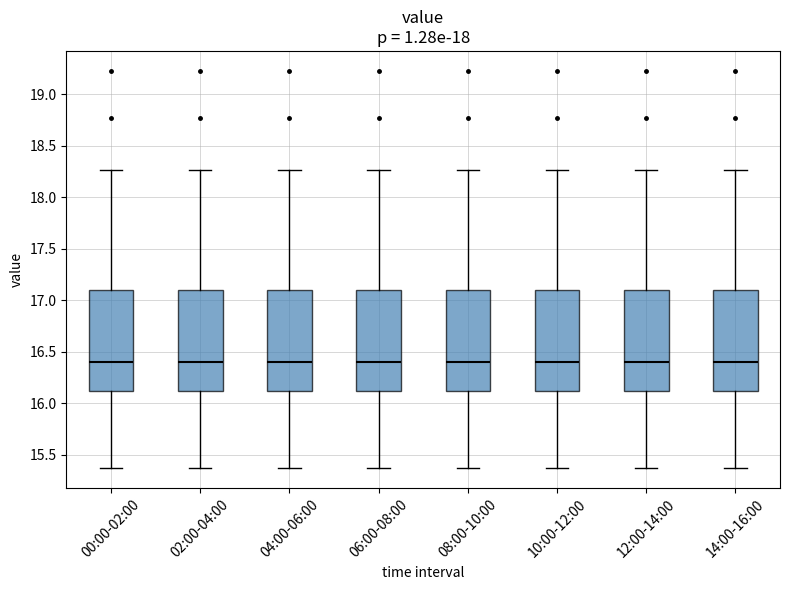

Reading left to right, transcribe this box plot: for each box, give where its median line is, the range the box spans, and where its two whiskers end, as read against the y-axis. The values are not printed on the chart, so give them approximately, as read against the axis.

00:00-02:00: median 16.40, box 16.10 to 17.10, whiskers 15.35 to 18.25
02:00-04:00: median 16.40, box 16.10 to 17.10, whiskers 15.35 to 18.25
04:00-06:00: median 16.40, box 16.10 to 17.10, whiskers 15.35 to 18.25
06:00-08:00: median 16.40, box 16.10 to 17.10, whiskers 15.35 to 18.25
08:00-10:00: median 16.40, box 16.10 to 17.10, whiskers 15.35 to 18.25
10:00-12:00: median 16.40, box 16.10 to 17.10, whiskers 15.35 to 18.25
12:00-14:00: median 16.40, box 16.10 to 17.10, whiskers 15.35 to 18.25
14:00-16:00: median 16.40, box 16.10 to 17.10, whiskers 15.35 to 18.25